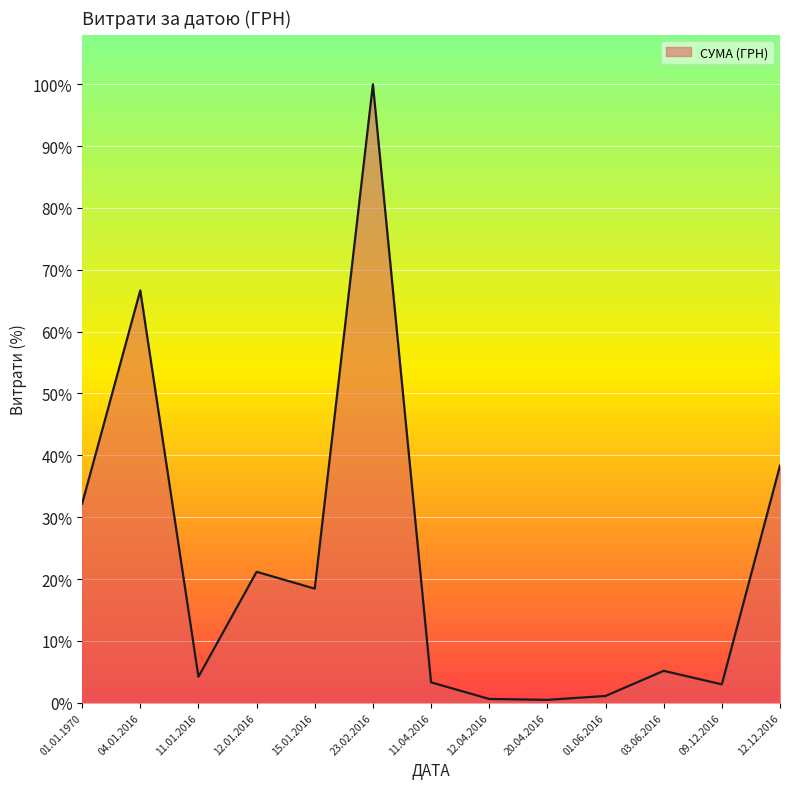

What is the average value?

7218.9